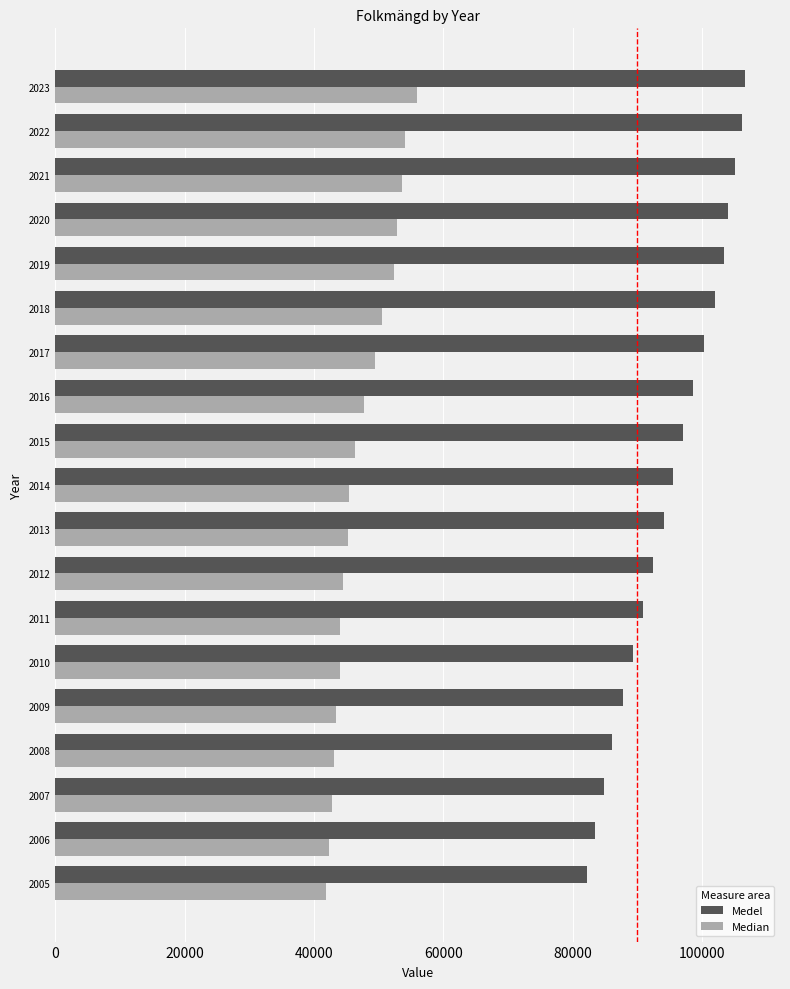

Is the value of Medel at 2012 greater than the value of Median at 2007?

Yes